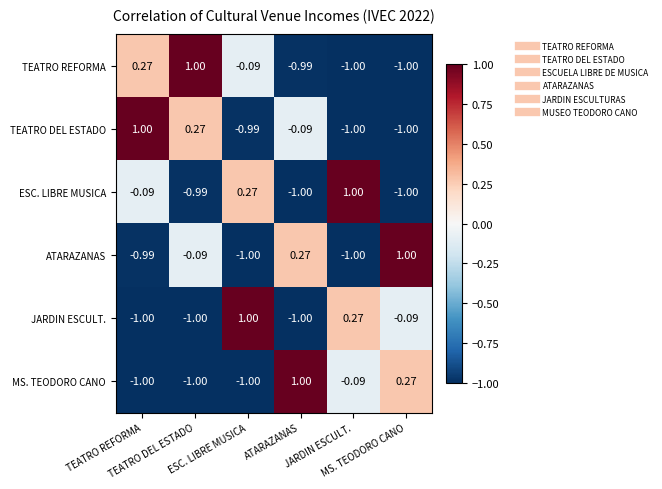

Count the number of categories in the chart.

6